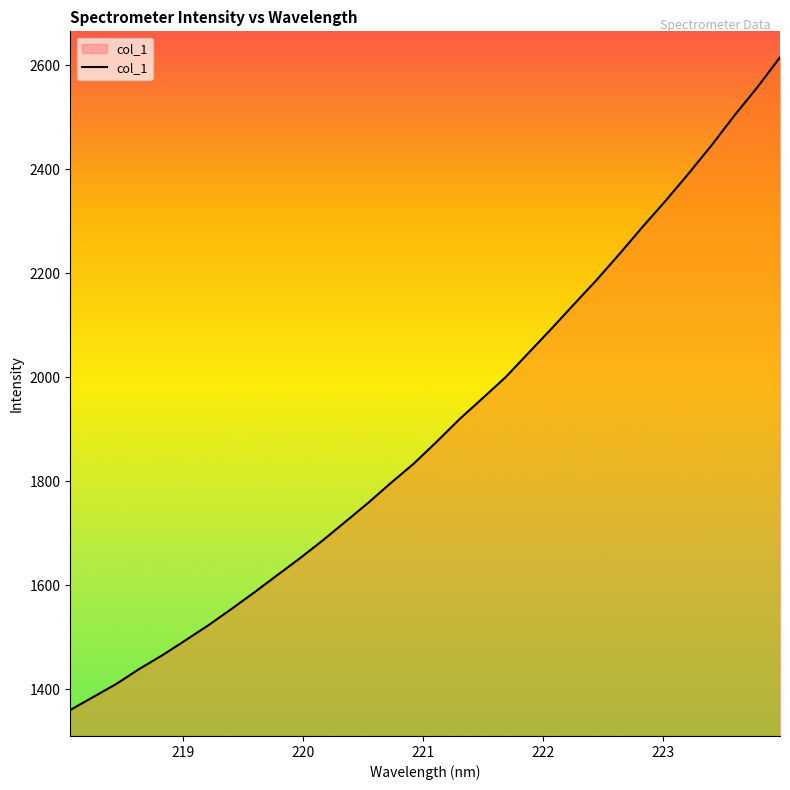

What is the minimum value shown in the chart?

1360.3